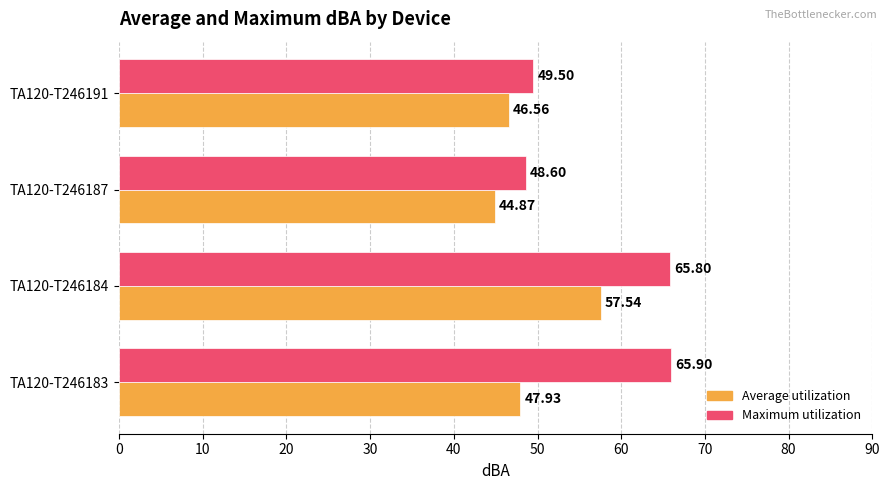

Which series has the widest spread of values?

Maximum utilization